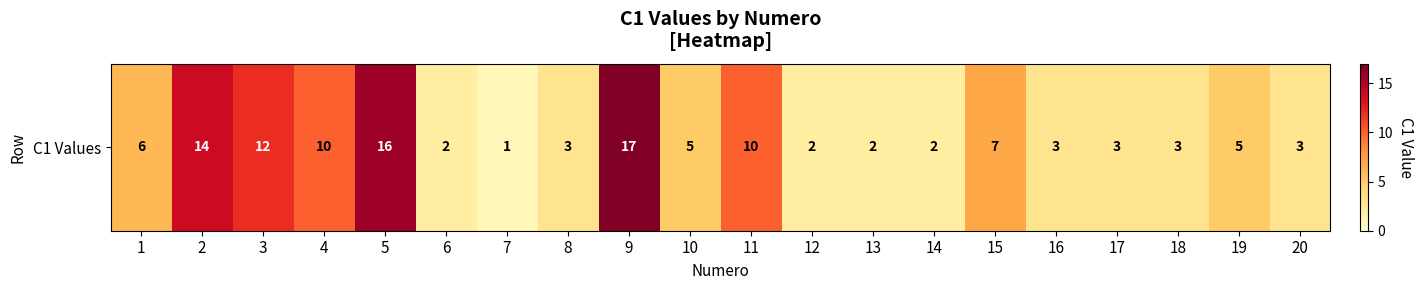

What is the sum of the values at 12 and 7?

3